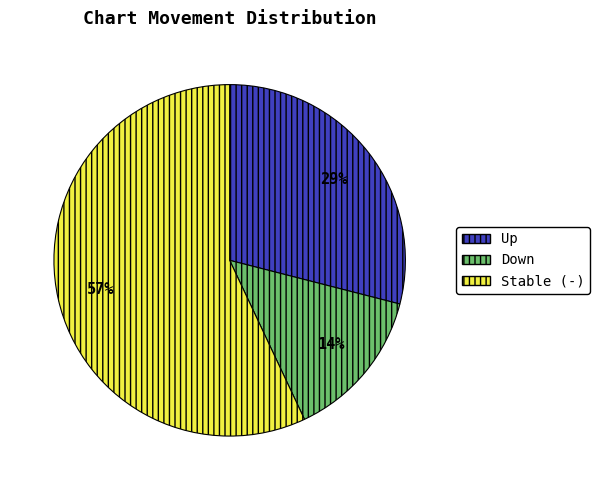

How many slices are in this pie chart?

3